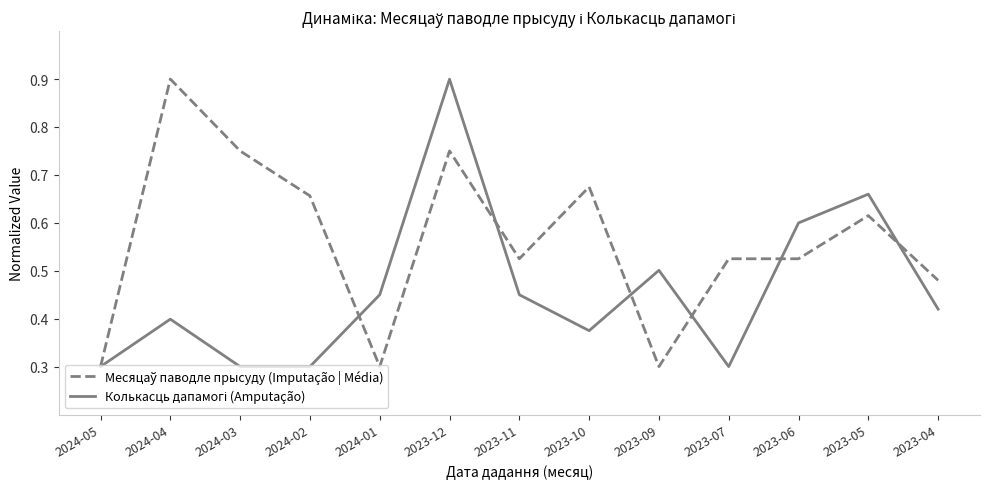

What is the greatest value displayed?

0.9